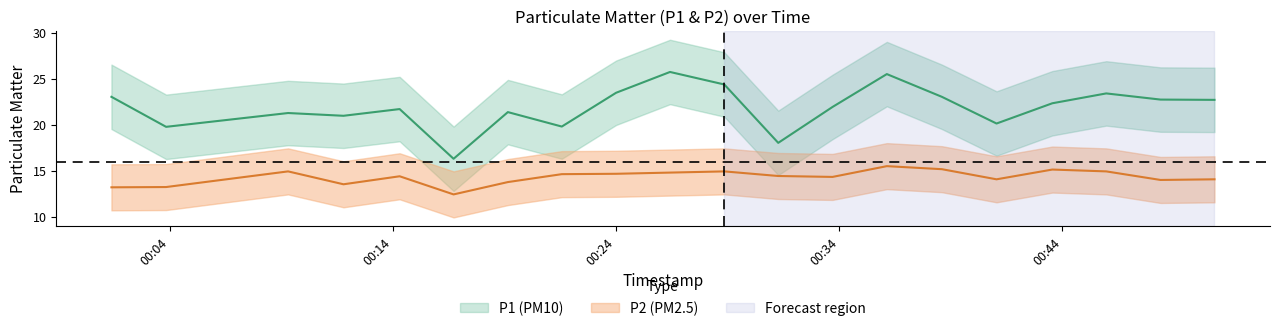

True or false: P2 and P1 cross at least once.

False